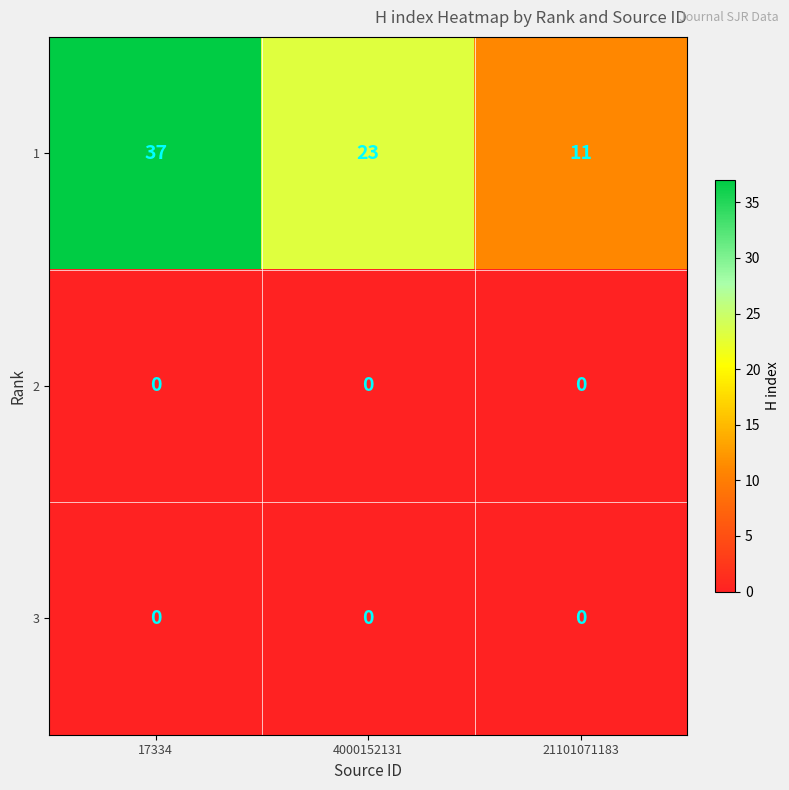

What is the total value across all series at 17334?

37